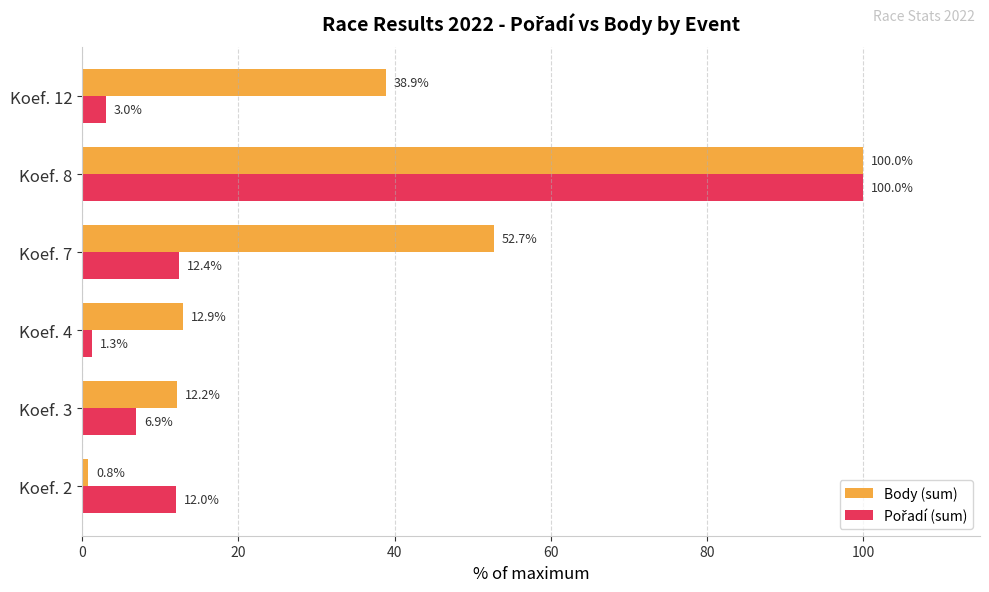

What is the difference between the second highest and minimum values in the Body (sum) series?

51.9